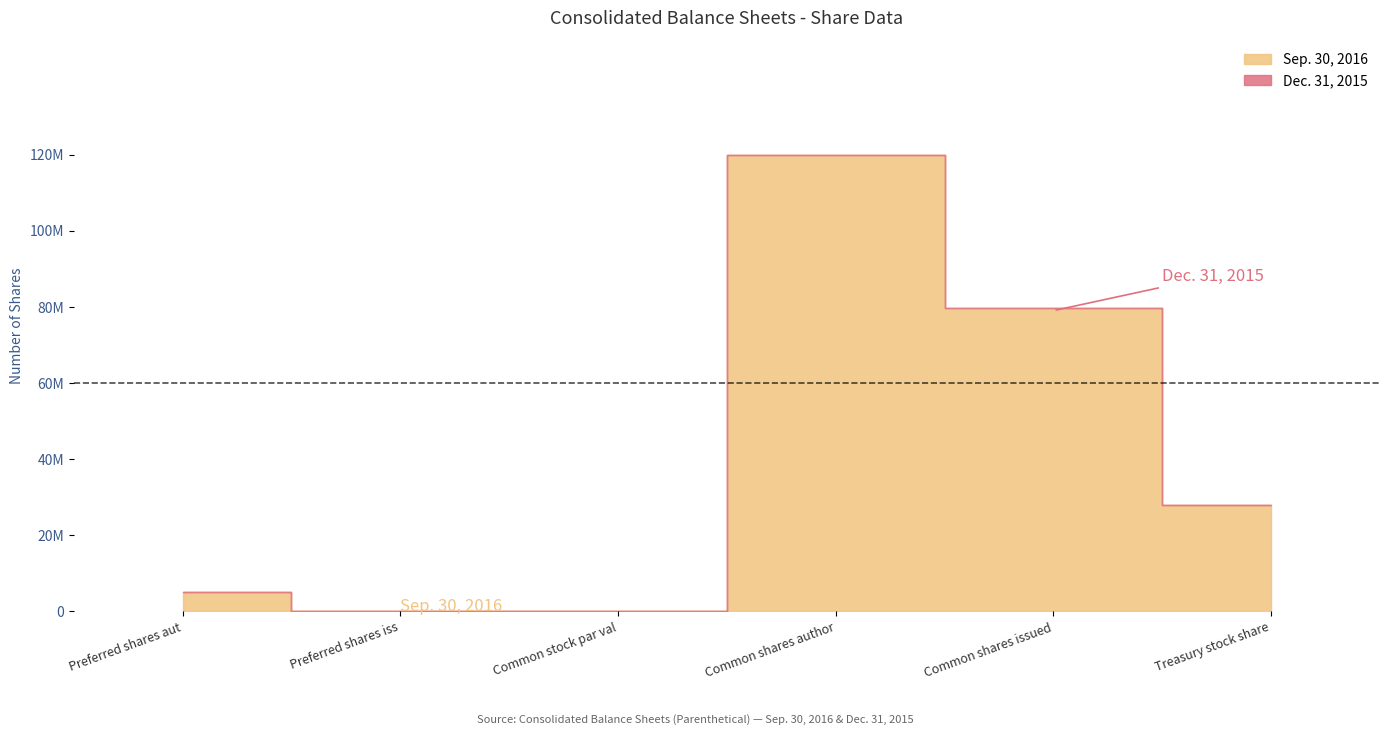

Read the Sep. 30, 2016 value at Preferred shares authorized.

5000000